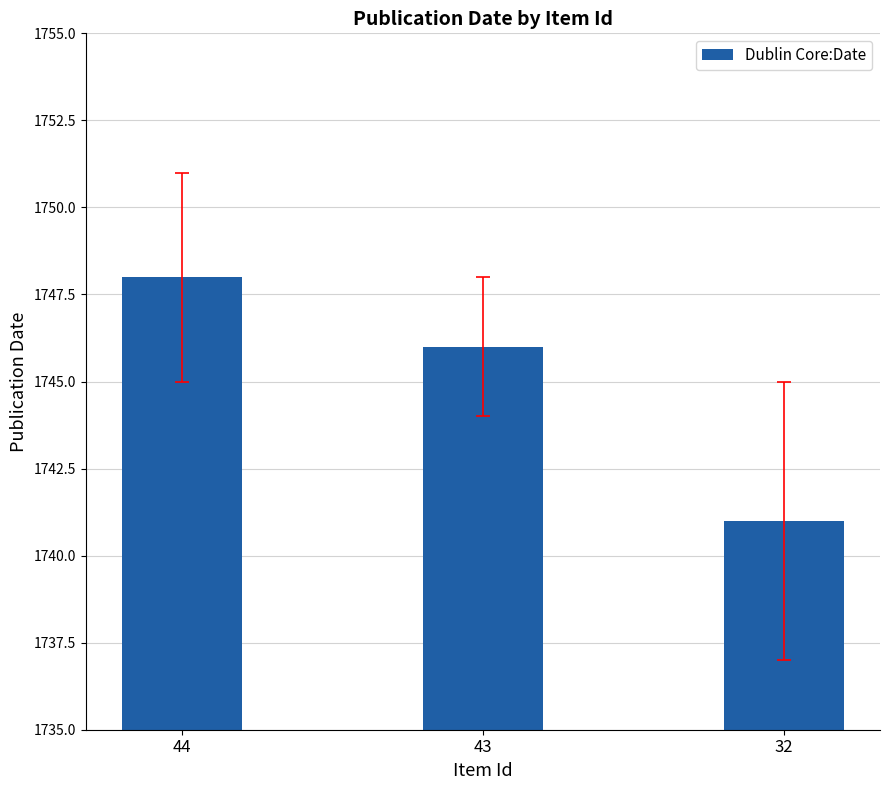

What is the smallest value displayed?

1741